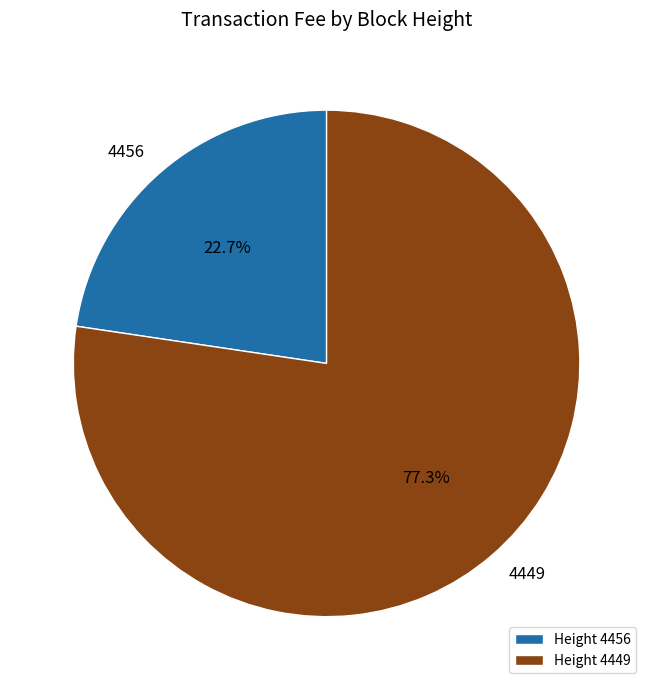

To the nearest percent, what is the difference between the largest and smallest slice percentages?

55%